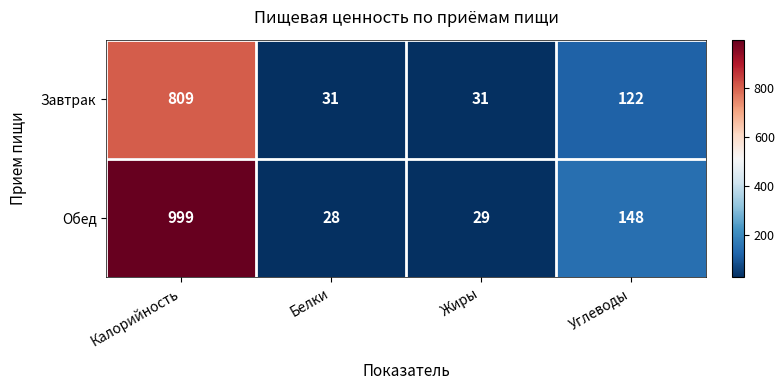

True or false: Завтрак has a value of 122 at Углеводы.

True